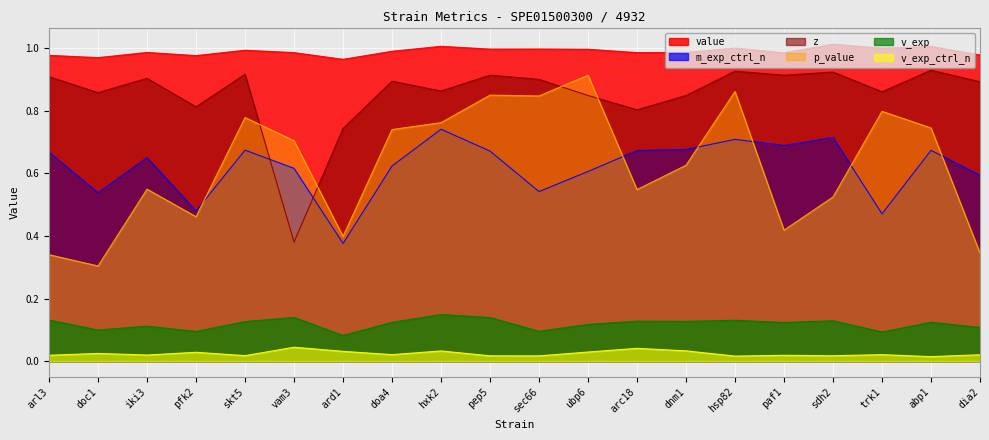

True or false: value and z cross at least once.

False